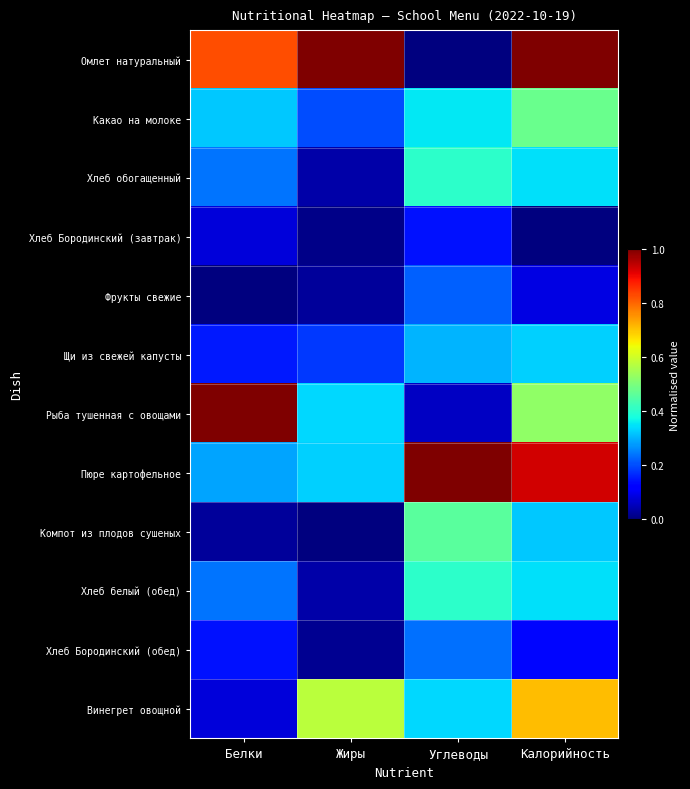

Which has a higher value, Белки or Углеводы?

Белки